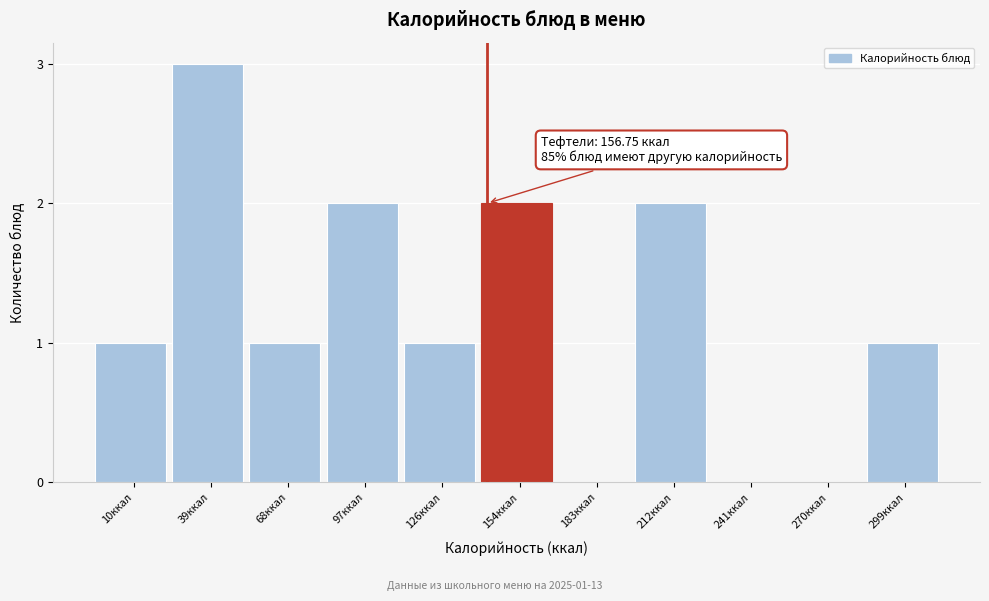

Reading left to right, transcribe all the data shown in this chart.

10ккал=1	39ккал=3	68ккал=1	97ккал=2	126ккал=1	154ккал=2	183ккал=0	212ккал=2	241ккал=0	270ккал=0	299ккал=1